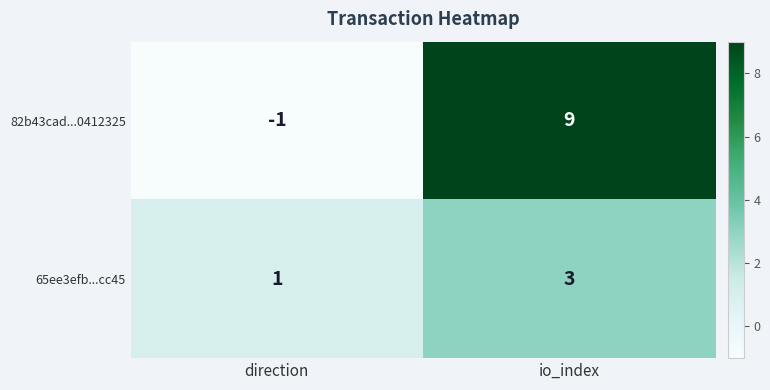

What is the greatest value displayed?

9